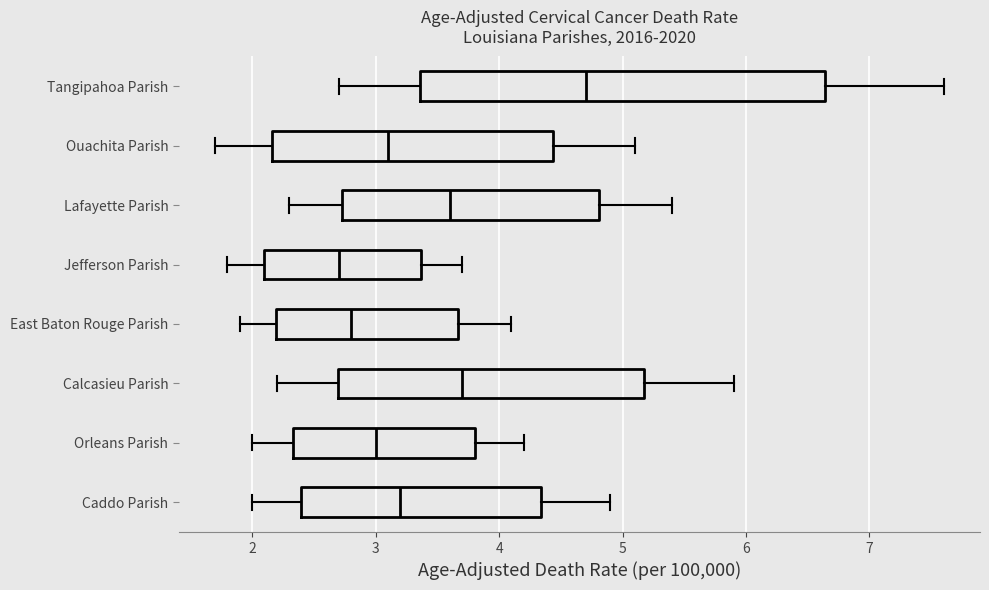

Where is the left edge of the box for Tangipahoa Parish on the x-axis? The values are not printed on the chart, so give them approximately, as read against the axis.

3.4